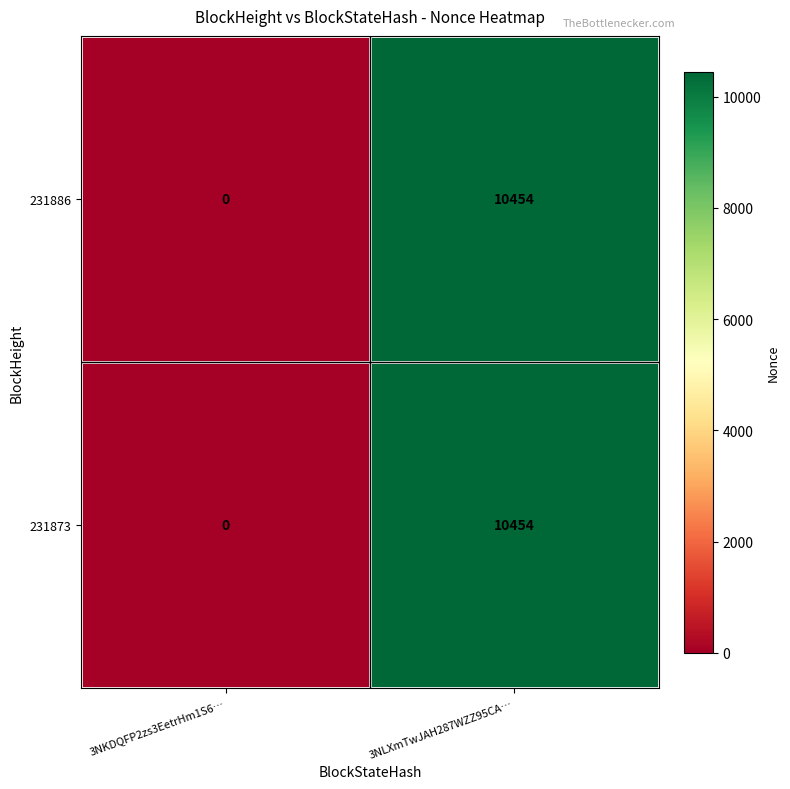

True or false: 231886 has a value of 17880 at 3NLXmTwJAH287WZZ95CA….

False